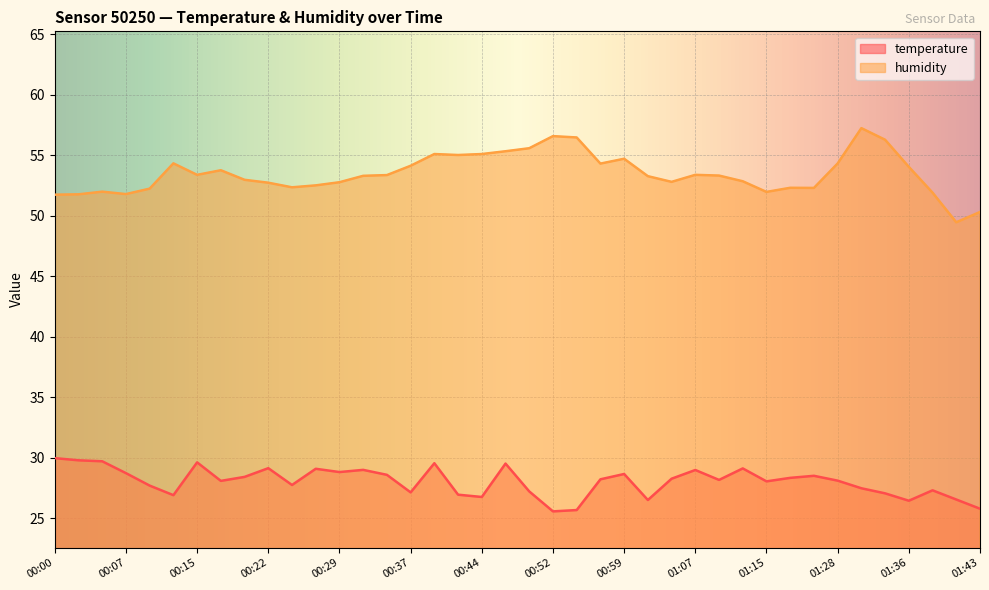

Does the chart display data point markers on the line(s)?

No